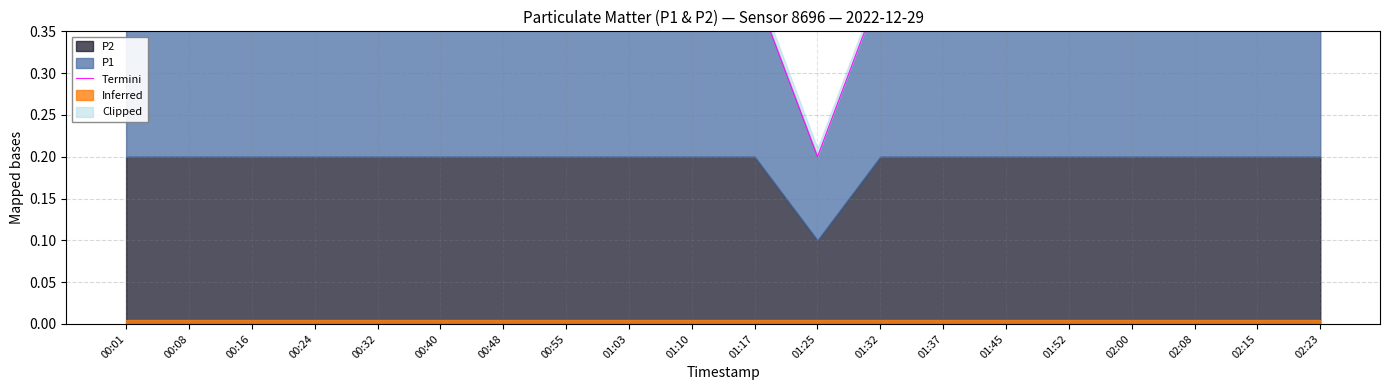

How many values are between 0 and 1?

20